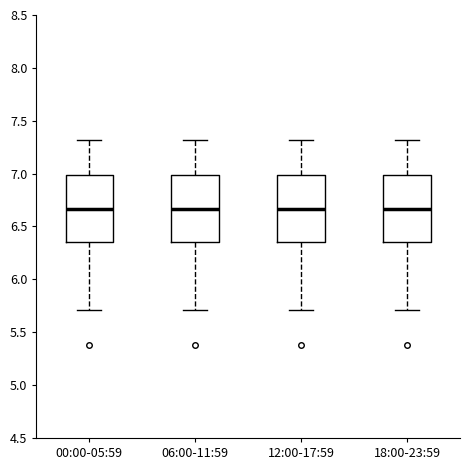

Where is the lower edge of the box for 06:00-11:59 on the y-axis? The values are not printed on the chart, so give them approximately, as read against the axis.

6.35